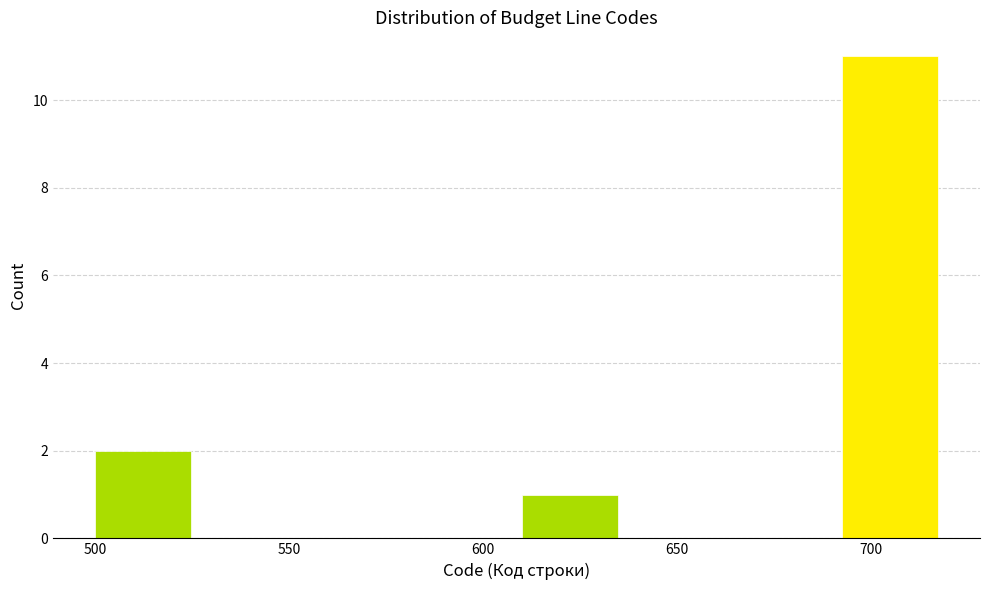

Reading left to right, list every bar in this chart as the range it spans on the x-axis followed by its height. Neither the bar edges nor the heights are printed on the chart, so give them approximately, as read against the axes.

500.0 to 527.5: 2
527.5 to 555.0: 0
555.0 to 582.5: 0
582.5 to 610.0: 0
610.0 to 637.5: 1
637.5 to 665.0: 0
665.0 to 692.5: 0
692.5 to 720.0: 11